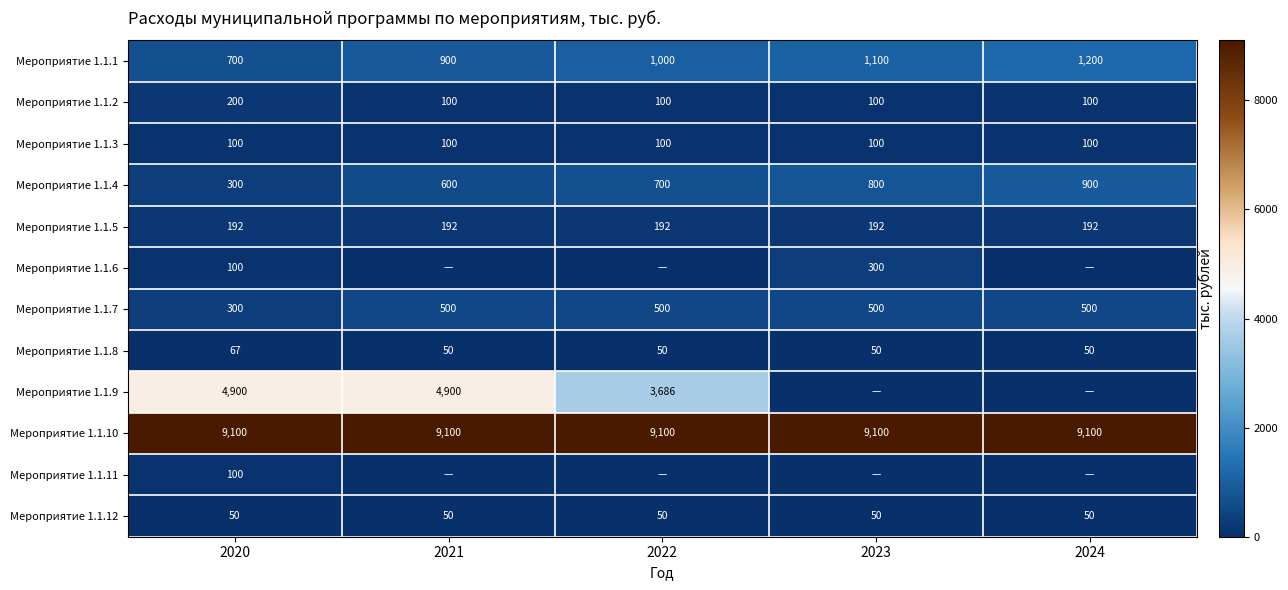

What is the maximum value shown in the chart?

9100.0